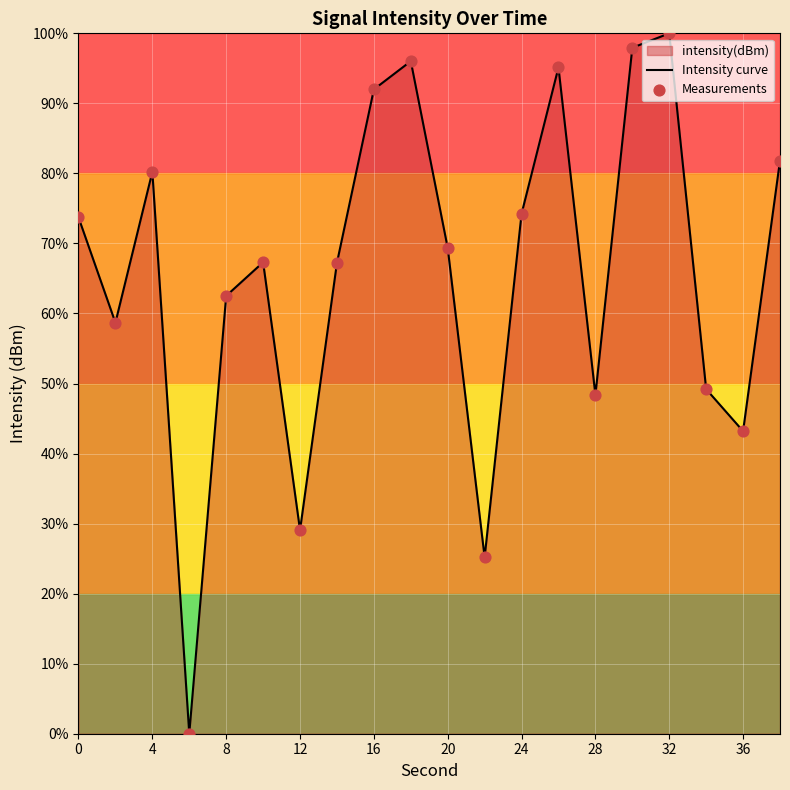

Which series has the largest total across all categories?

Intensity curve